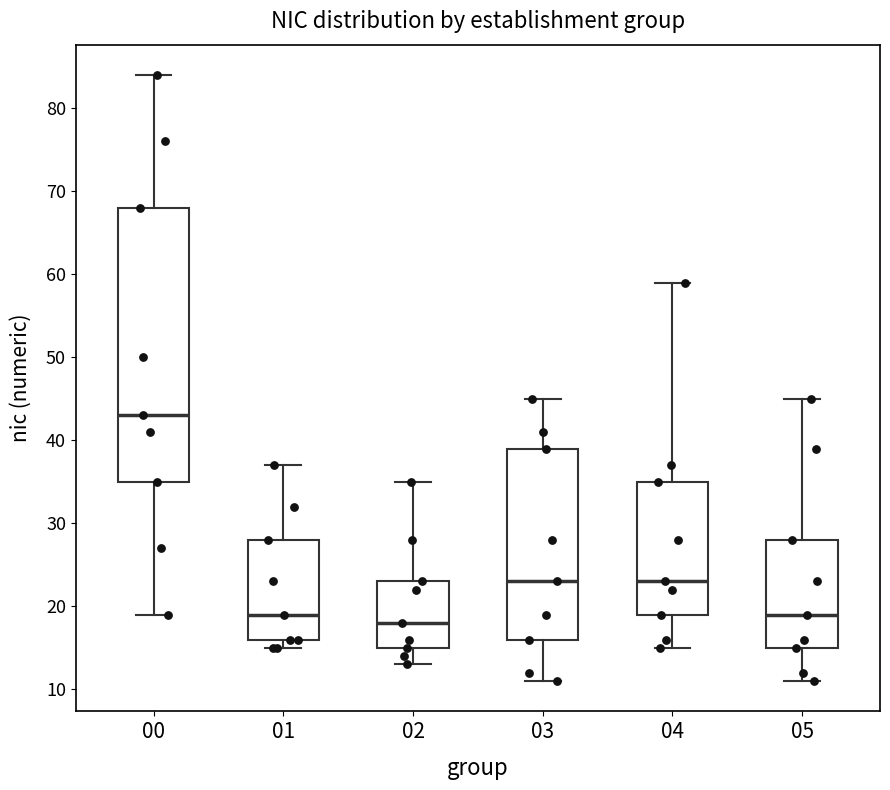

Where is the lower edge of the box at x = 02 on the y-axis? The values are not printed on the chart, so give them approximately, as read against the axis.

15